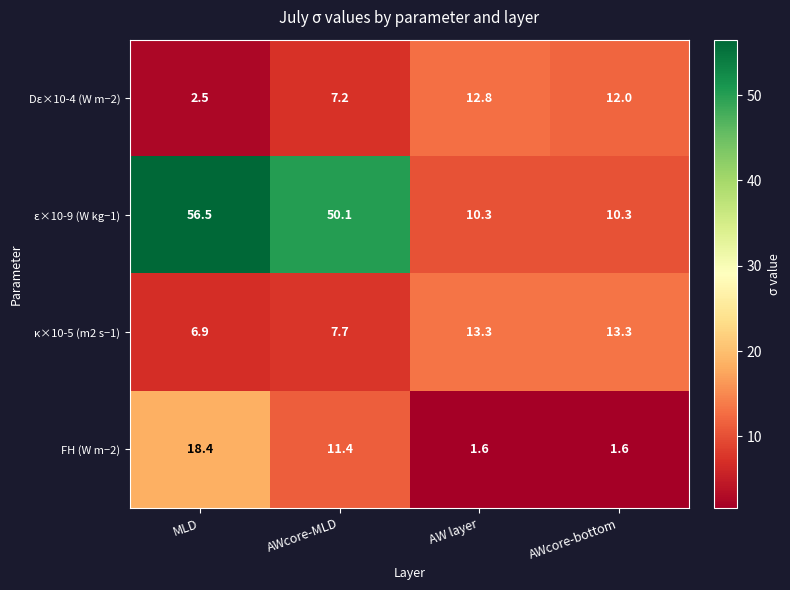

Where is Dε×10-4 (W m−2) nearest to the value 7?

AWcore-MLD